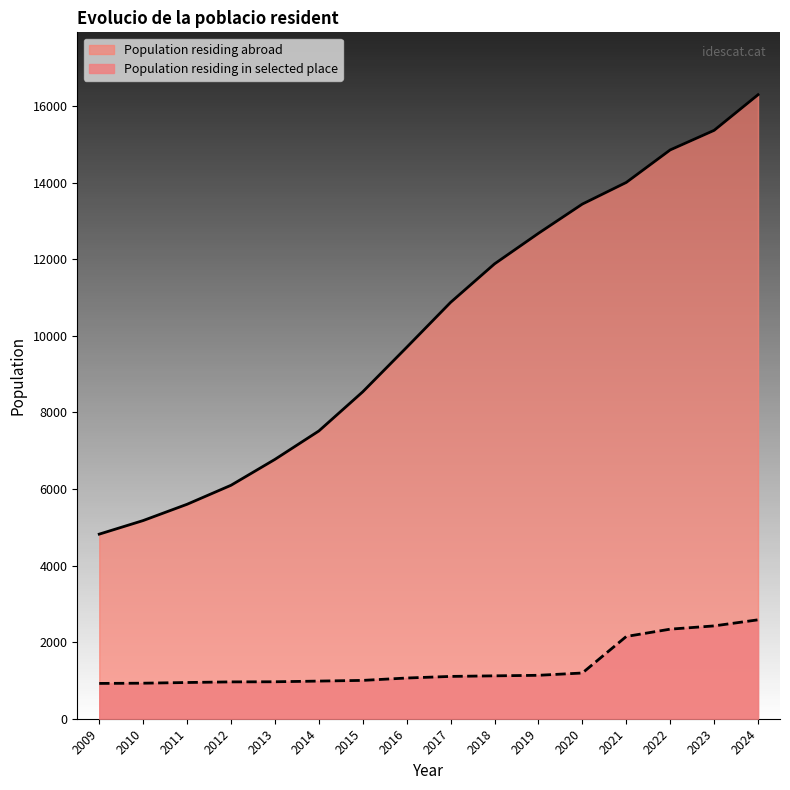

Rank the series by their maximum value, from highest to lowest.

Population residing abroad, Population residing in selected place